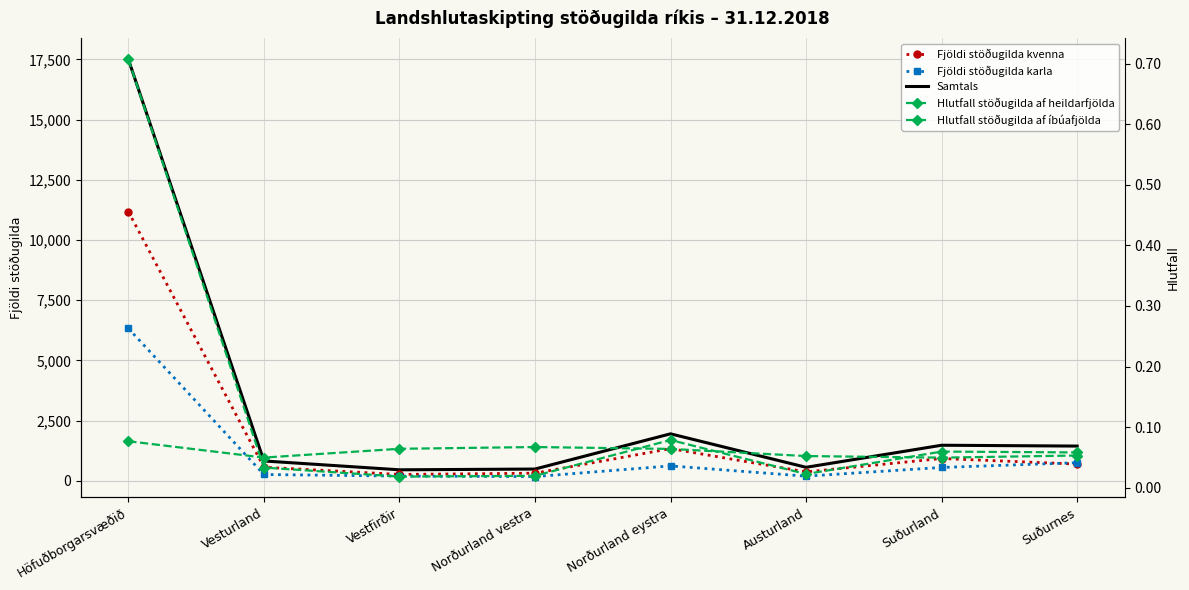

What are all the series names shown in the legend?

Fjöldi stöðugilda kvenna, Fjöldi stöðugilda karla, Samtals, Hlutfall stöðugilda af heildarfjölda, Hlutfall stöðugilda af íbúafjölda